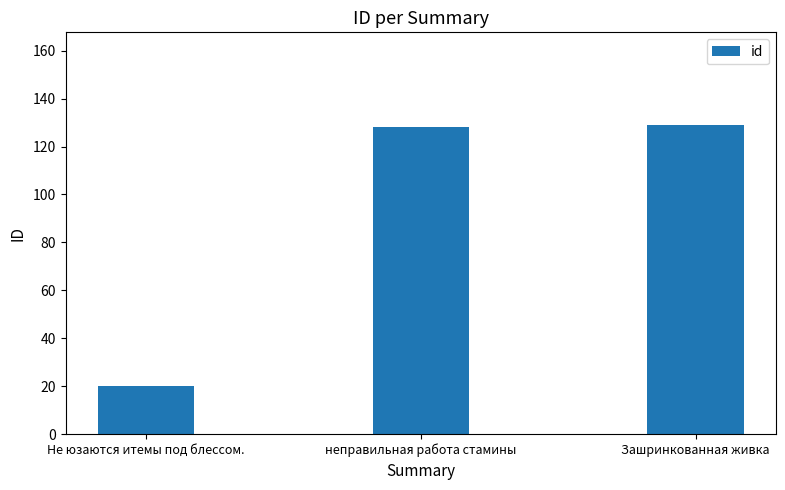

At which category does the chart reach its minimum across all series?

Не юзаются итемы под блессом.